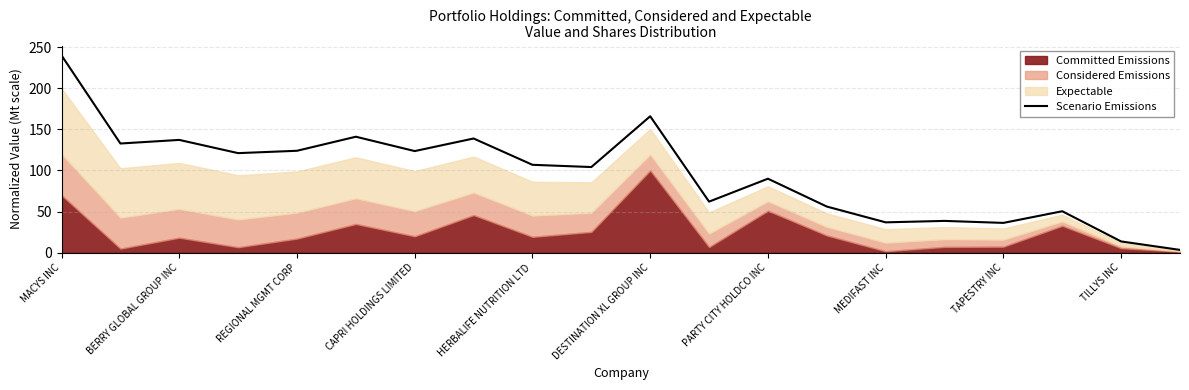

Read the Scenario Emissions value at CAPRI HOLDINGS LIMITED.

123.5